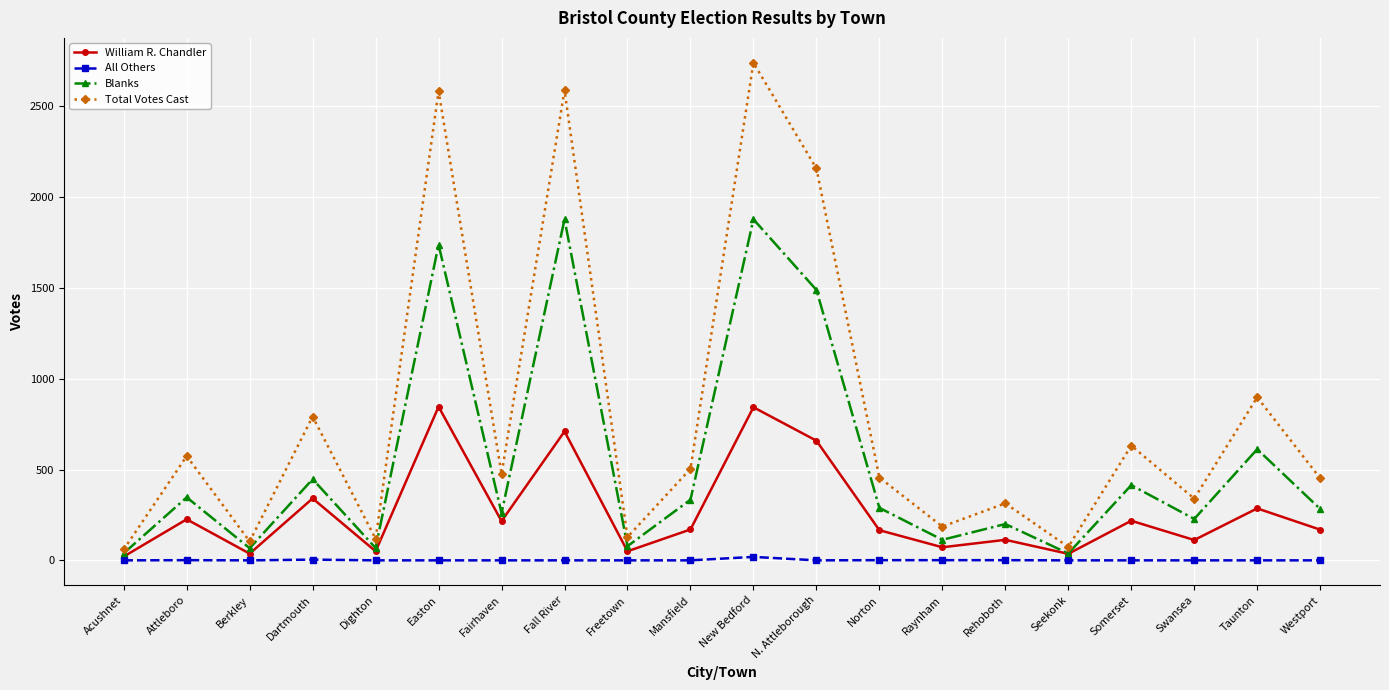

How many interior local peaks does the Blanks series have?

8